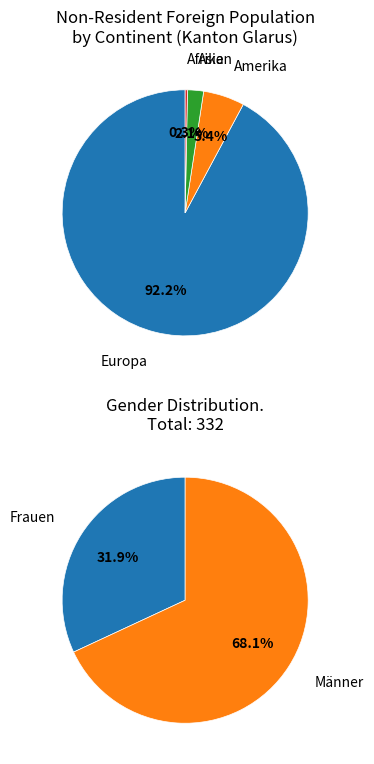

What percentage do Afrika and Asien together represent?

2.4%